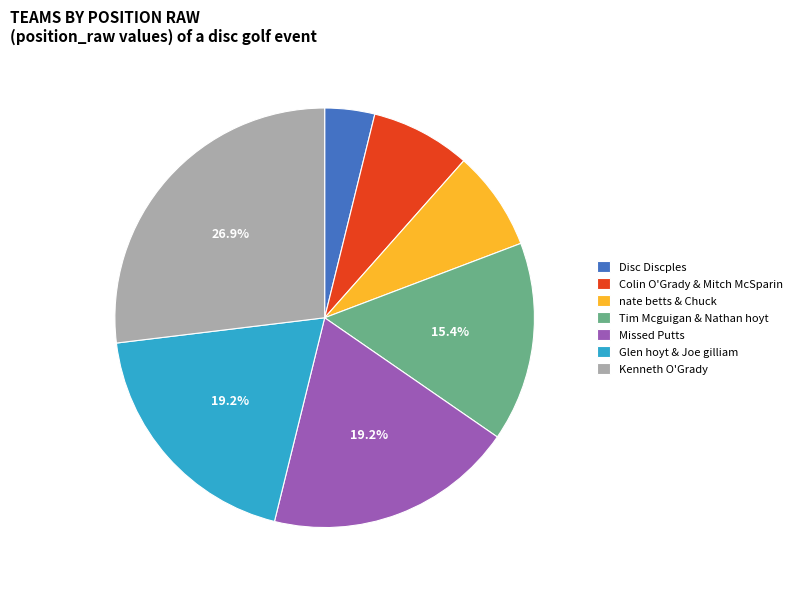

To the nearest percent, what portion does nate betts & Chuck represent?

8%